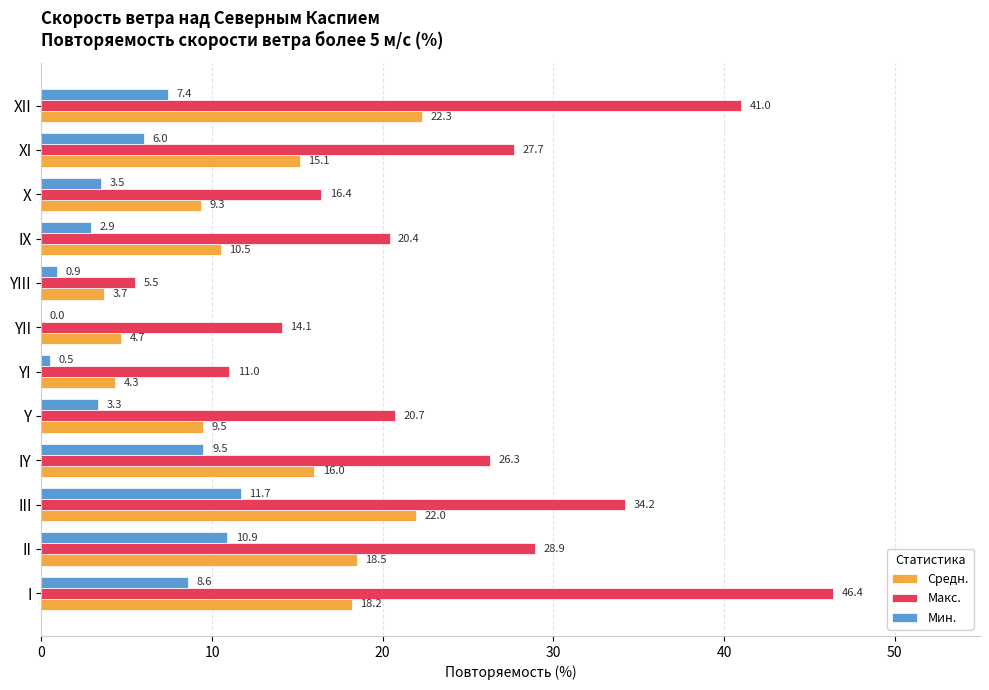

The Макс. series shows 24.7 at YII. True or false?

False